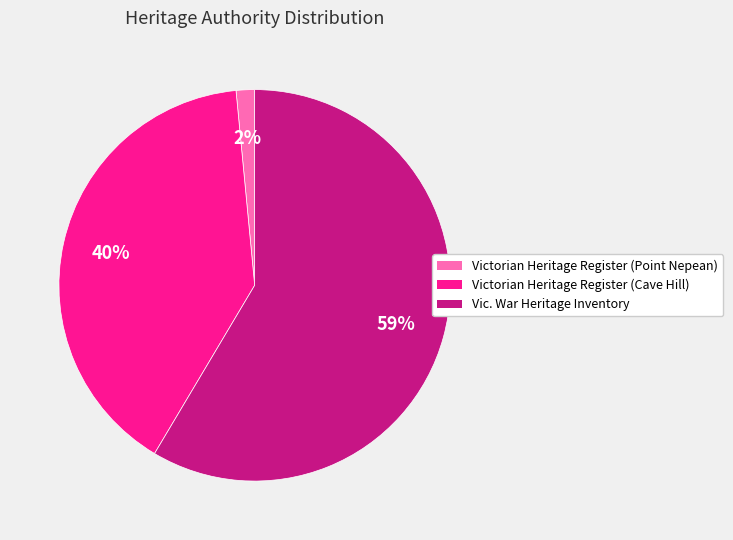

Do Victorian Heritage Register (Cave Hill) and Victorian Heritage Register (Point Nepean) together represent more than half of the pie?

No